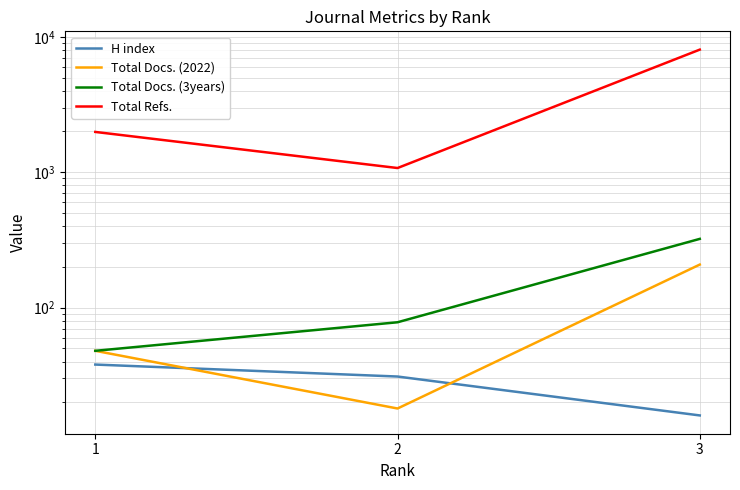

At which label does Total Docs. (3years) first exceed 78?

3